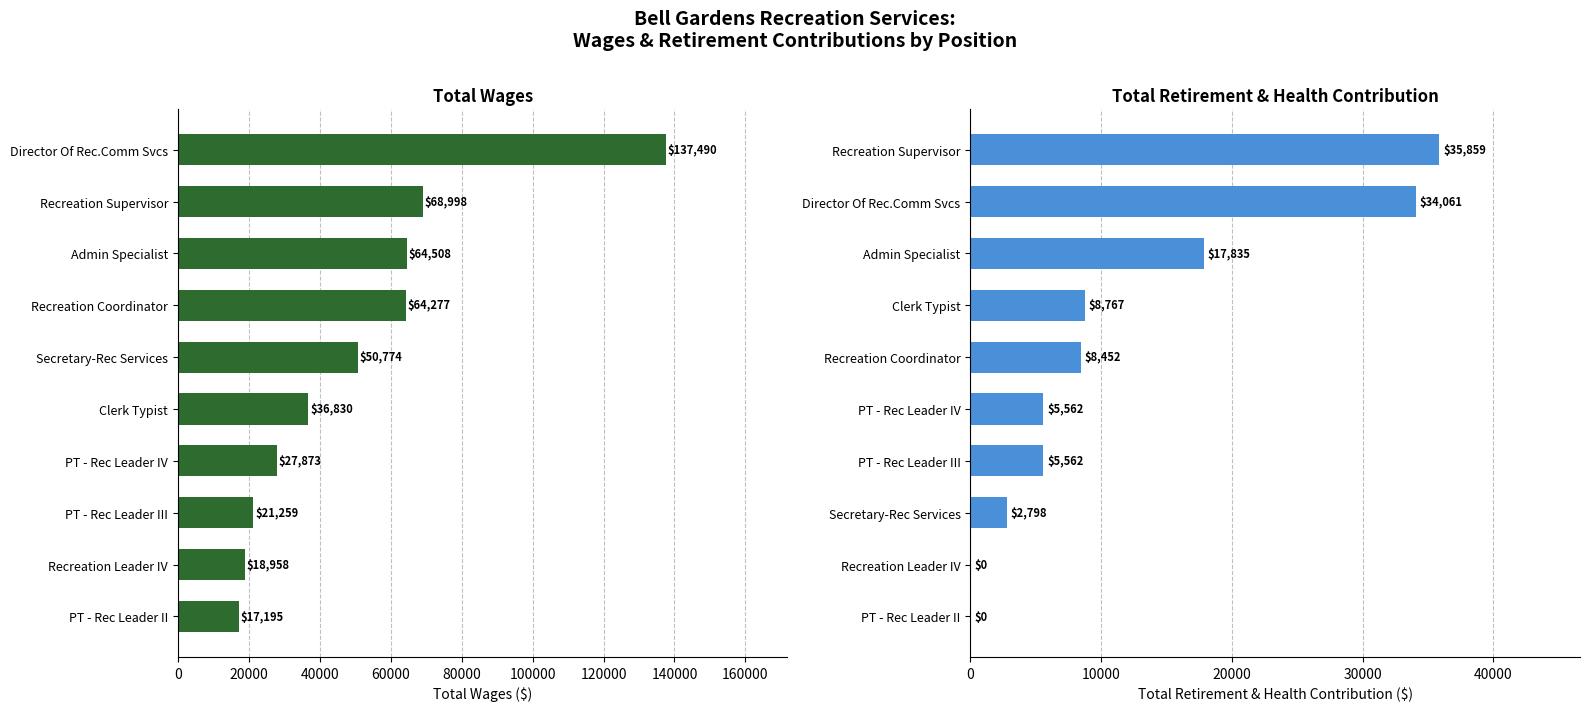

How many groups of bars are there?

10